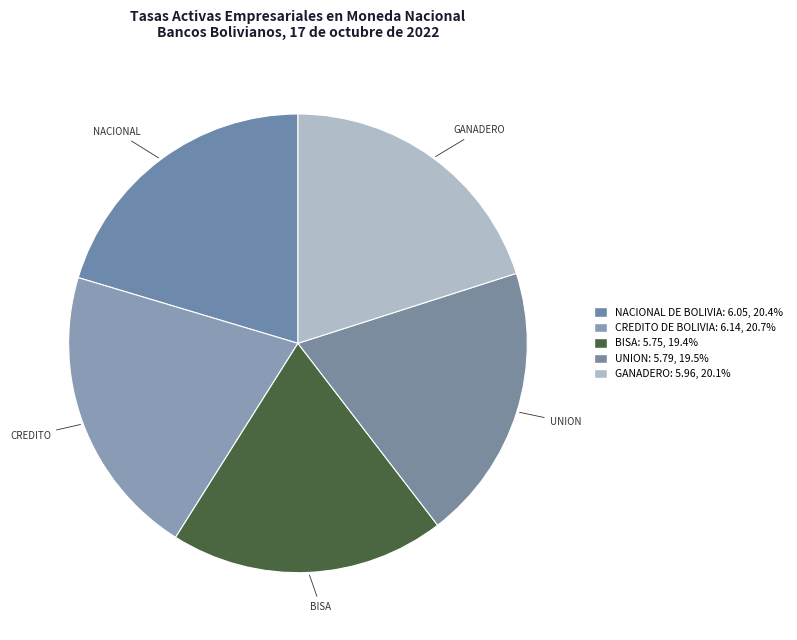

How many segments does this pie chart have?

5